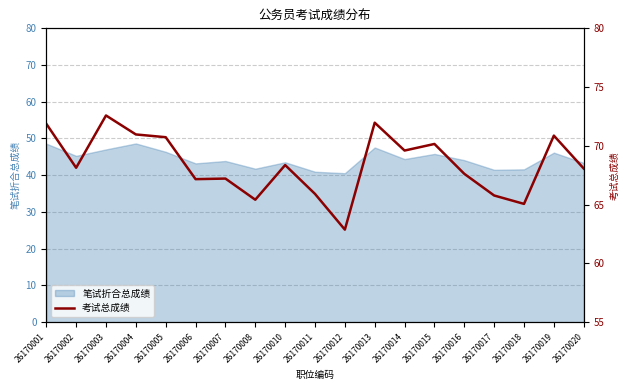

At which category does the chart reach its peak across all series?

26170003